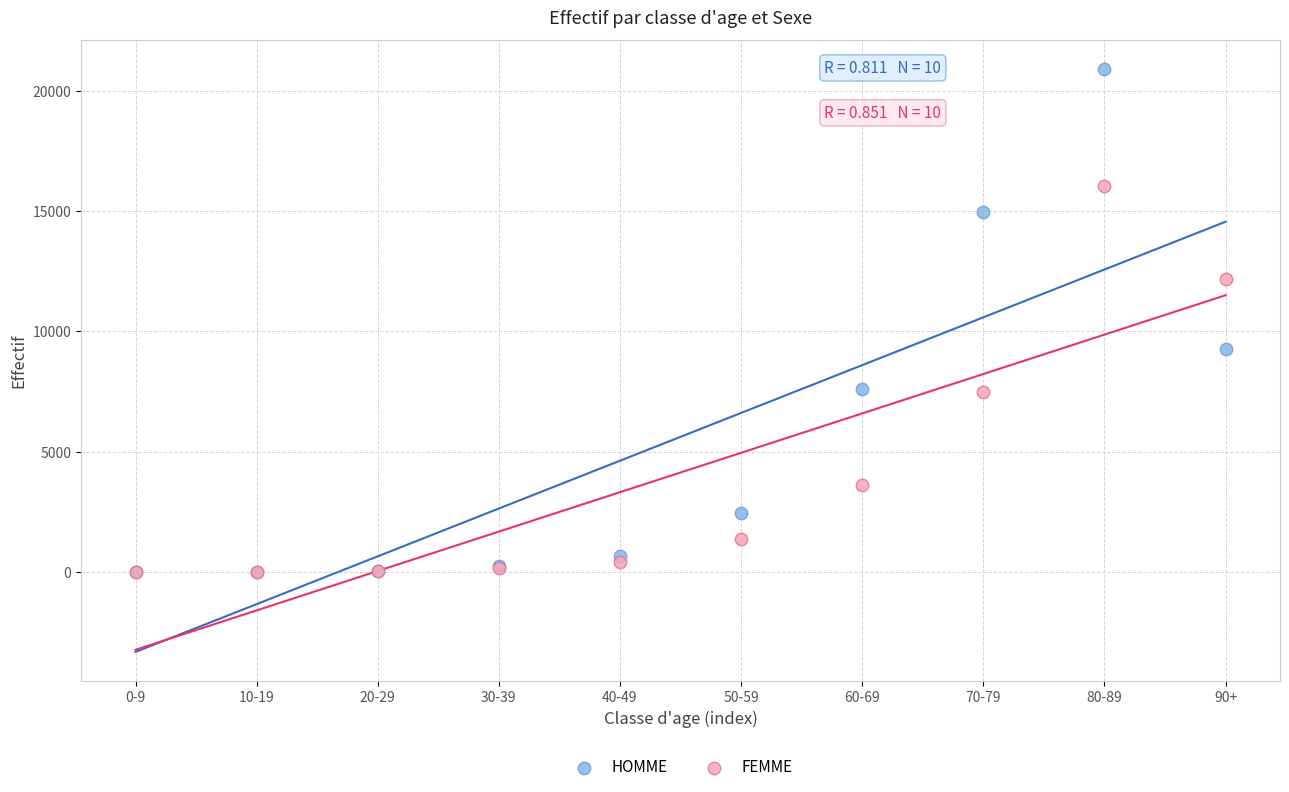

In the HOMME series, what Y value is closest to 10453?

9257